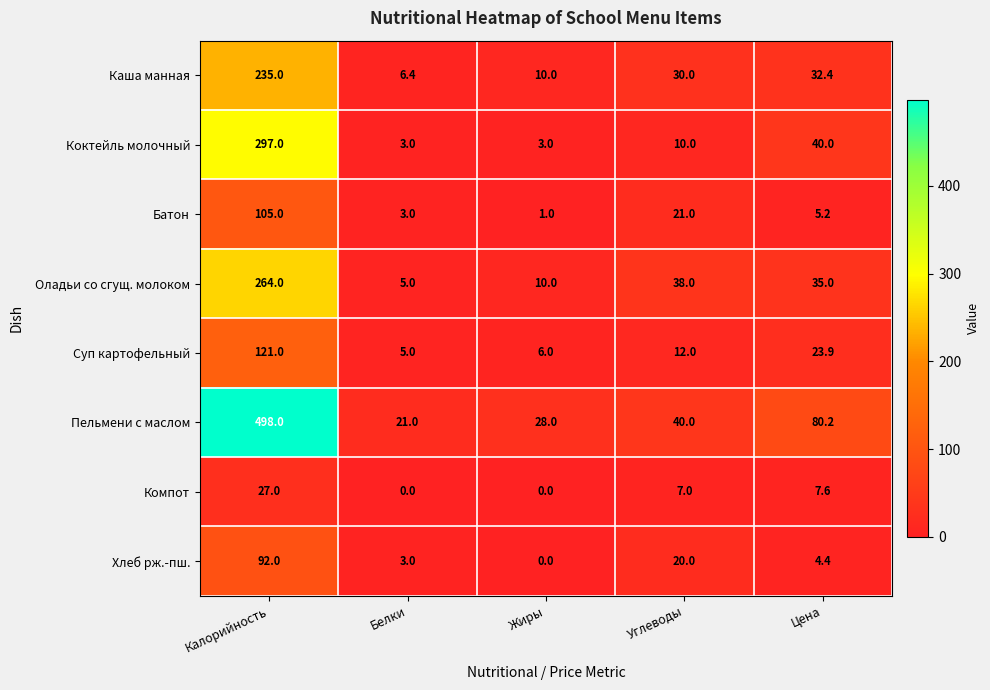

Rank the series by their maximum value, from lowest to highest.

Компот, Хлеб рж.-пш., Батон, Суп картофельный, Каша манная, Оладьи со сгущ. молоком, Коктейль молочный, Пельмени с маслом